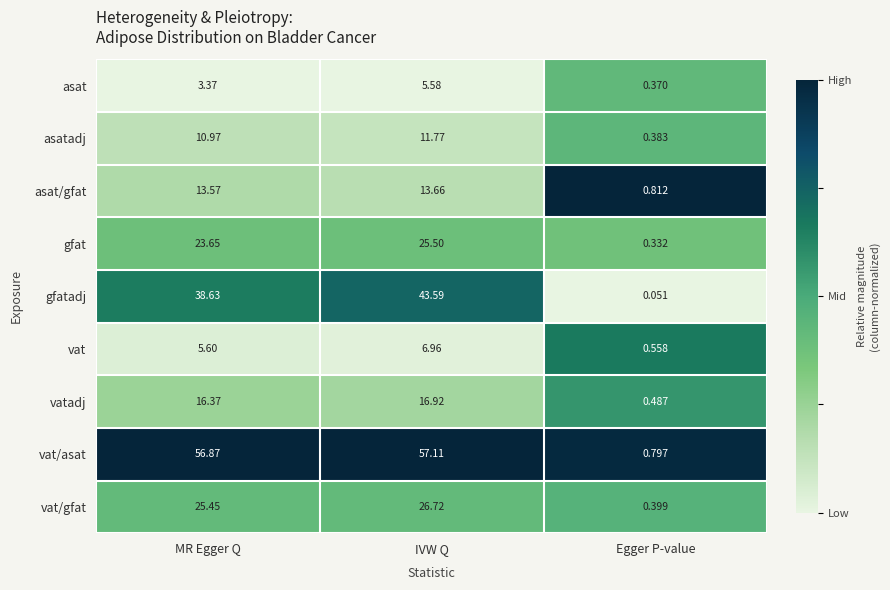

Which series has the largest range (max minus min)?

vat/asat